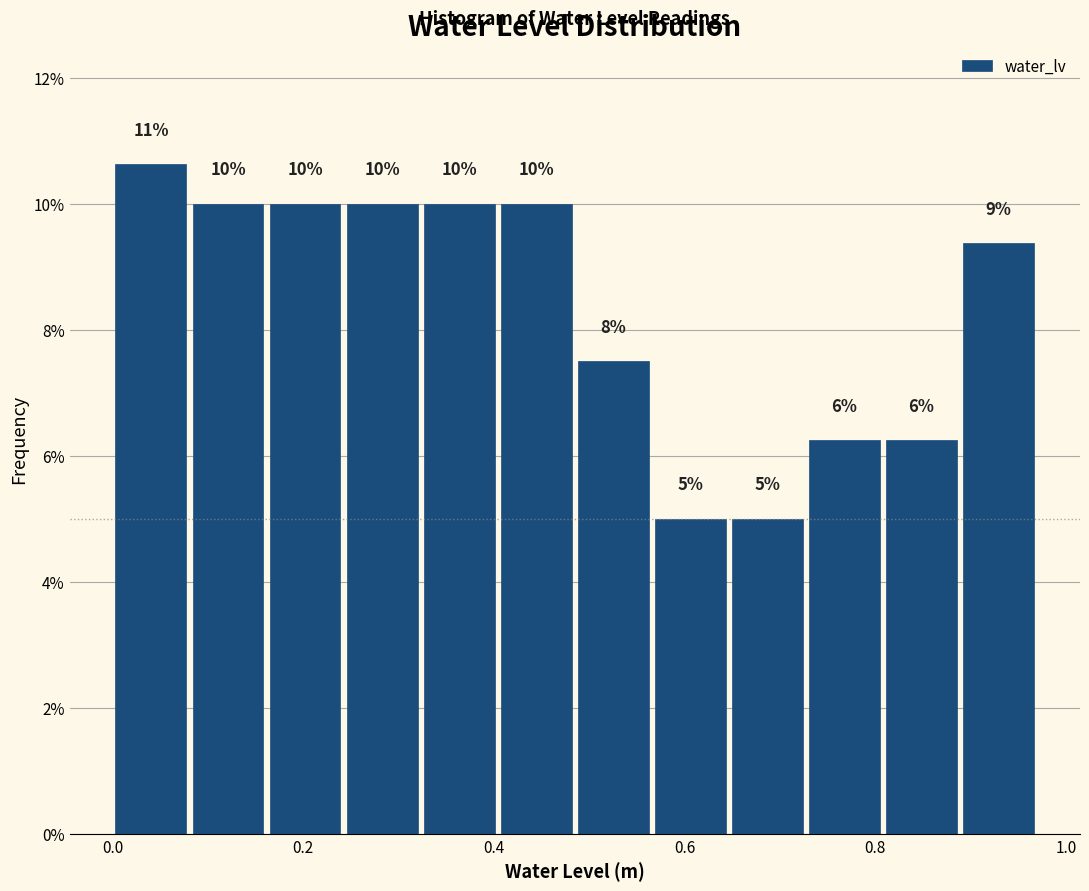

Which range on the x-axis has the tallest bar?

0.00 to 0.08